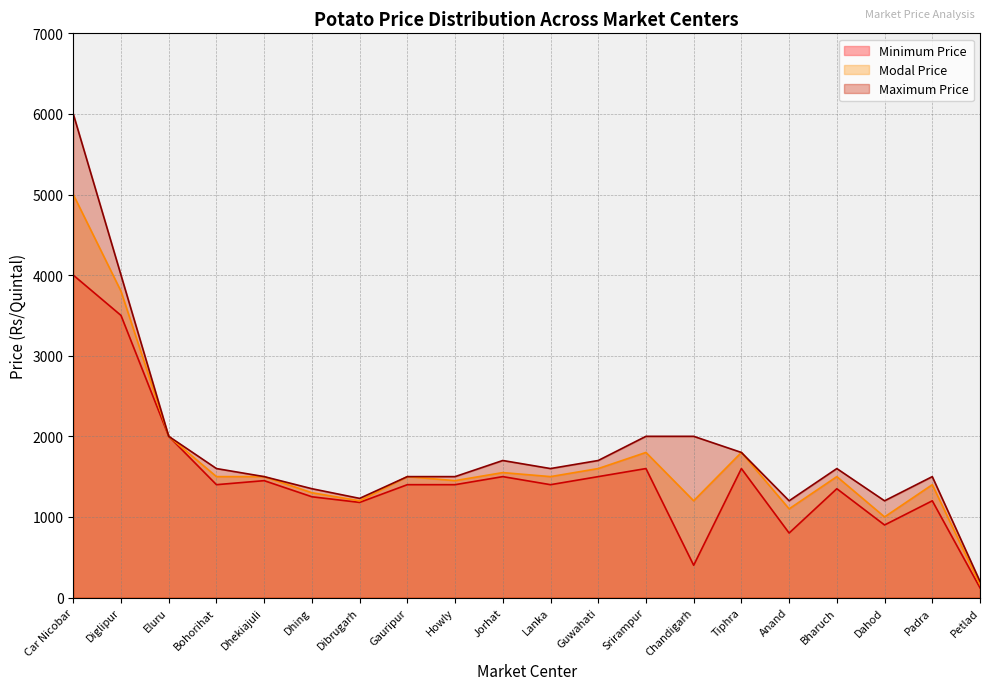

What position from the right is Gauripur?

13